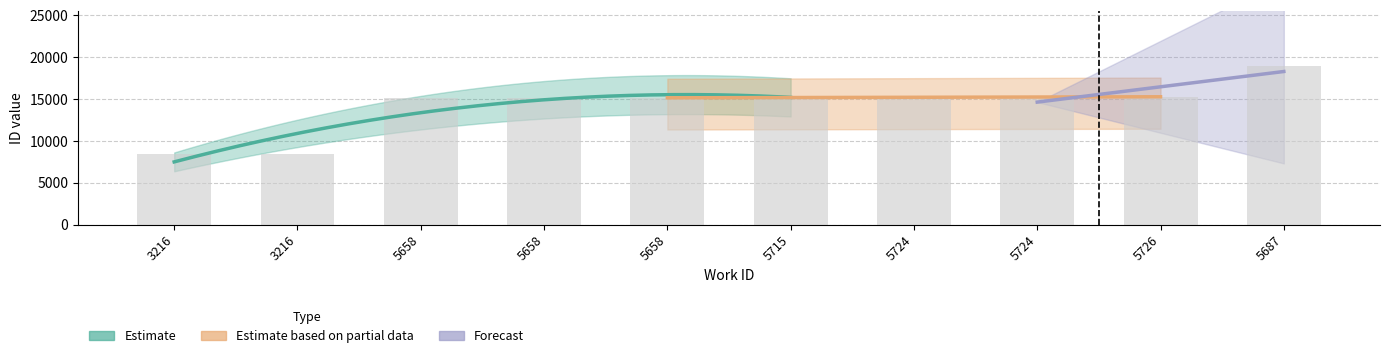

What is the change in value from 5658 to 5687?

+3795